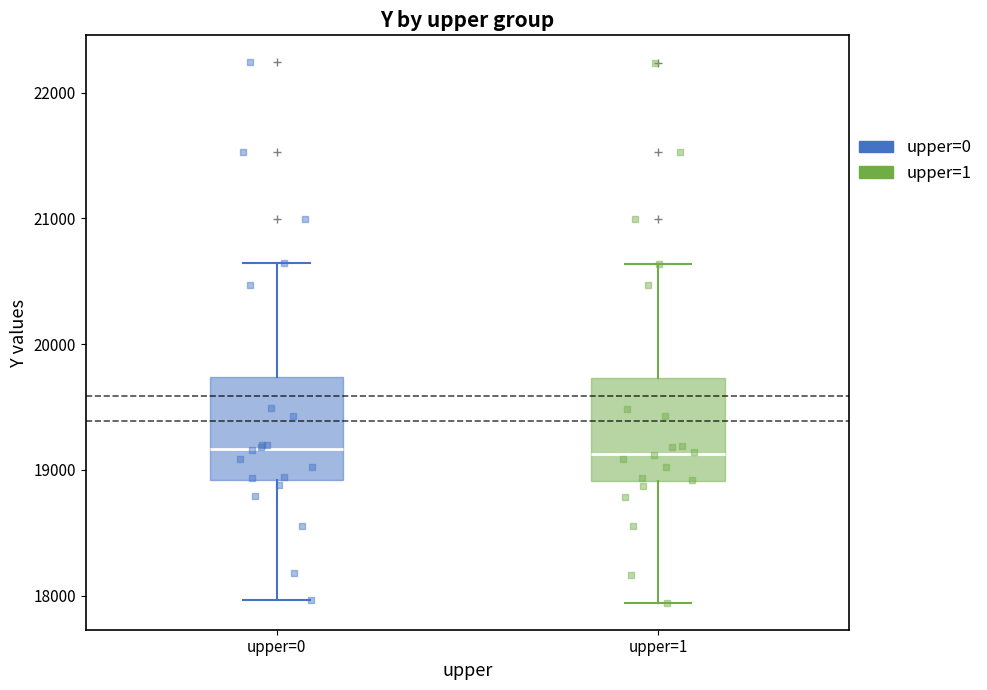

Reading left to right, read every box against the y-axis: the position of its median line, the range the box covers, and the ends of its whiskers. The values are not printed on the chart, so give them approximately, as read against the axis.

upper=0: median 19200, box 18900 to 19700, whiskers 18000 to 20600
upper=1: median 19100, box 18900 to 19700, whiskers 17900 to 20600